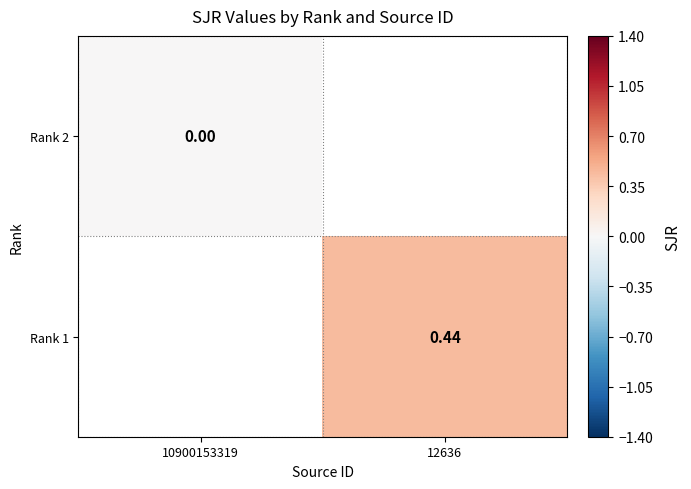

What is the maximum value shown in the chart?

0.4